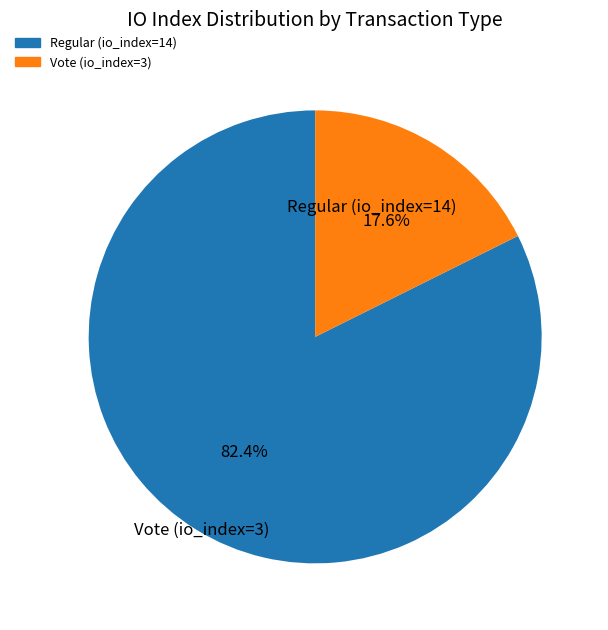

Approximately how many times larger is the value at Regular (io_index=14) compared to Vote (io_index=3)?

4.7